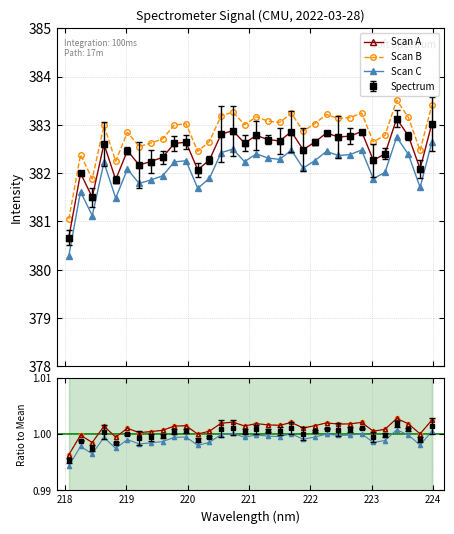

At how many categories does at least one series exceed 0?

32